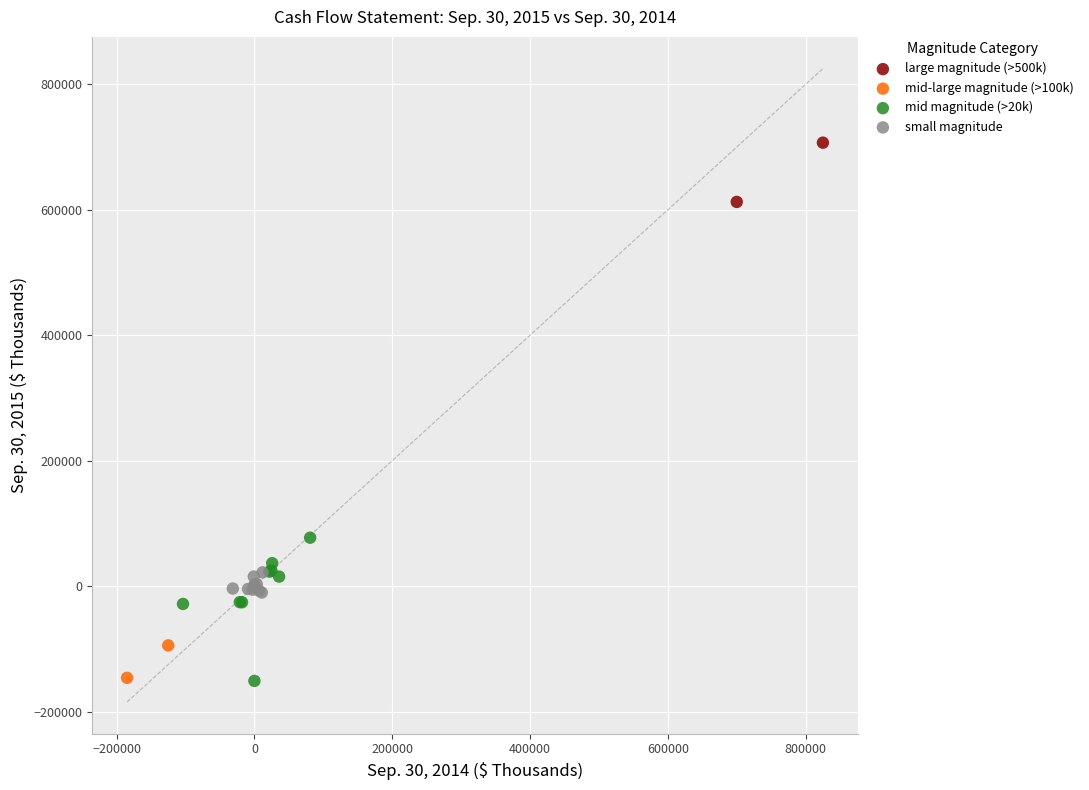

Which series has the largest Y range (max minus min)?

mid magnitude (>20k)